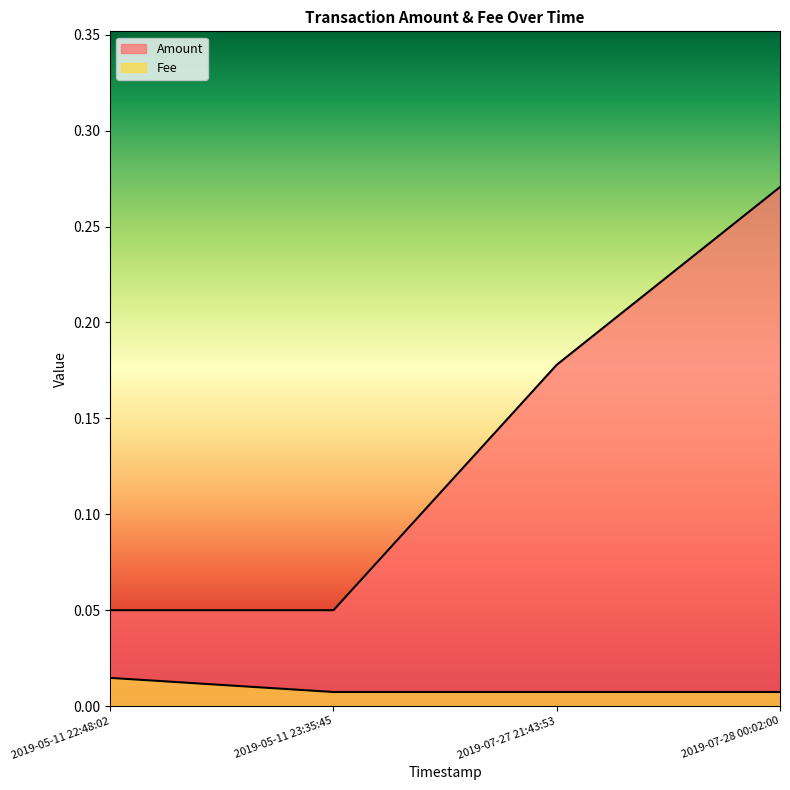

How many distinct data groups are displayed?

2